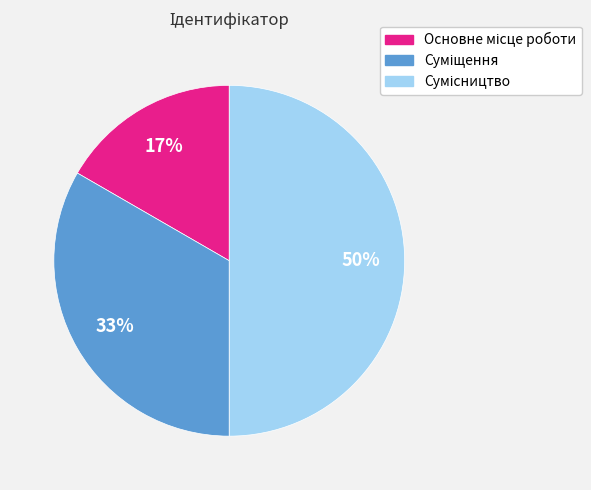

To the nearest percent, what is the average slice percentage?

33%